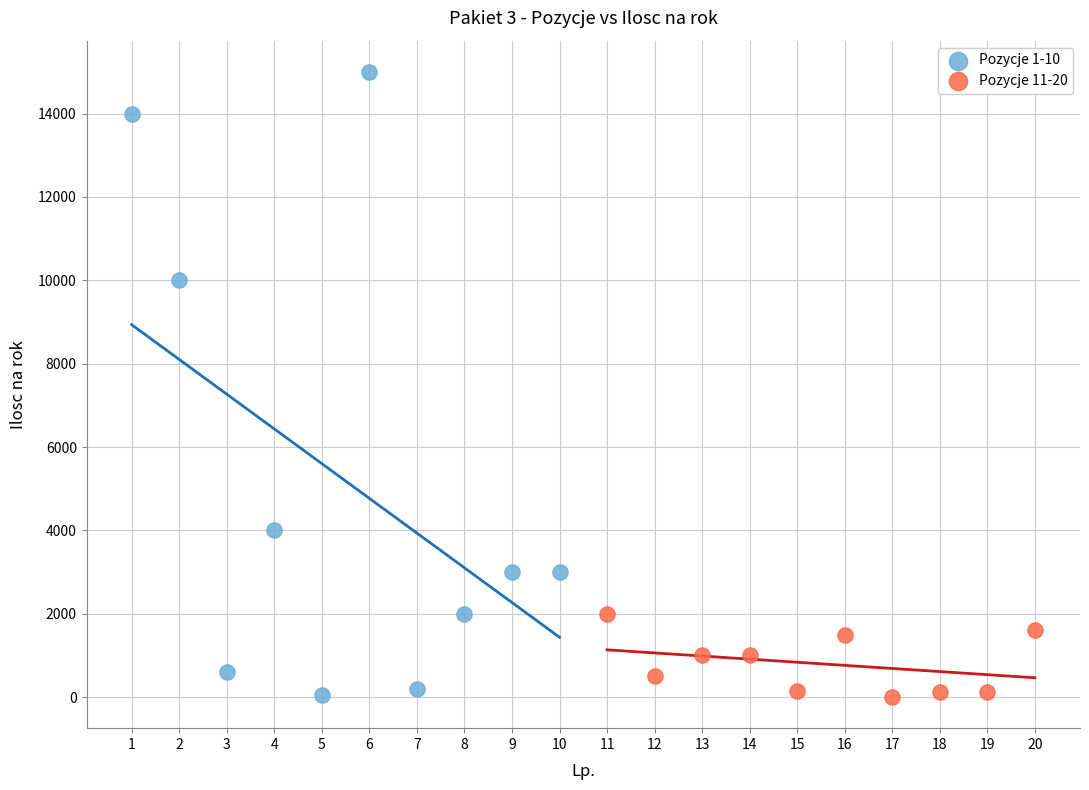

What are all the series names shown in the legend?

Pozycje 1-10, Pozycje 11-20